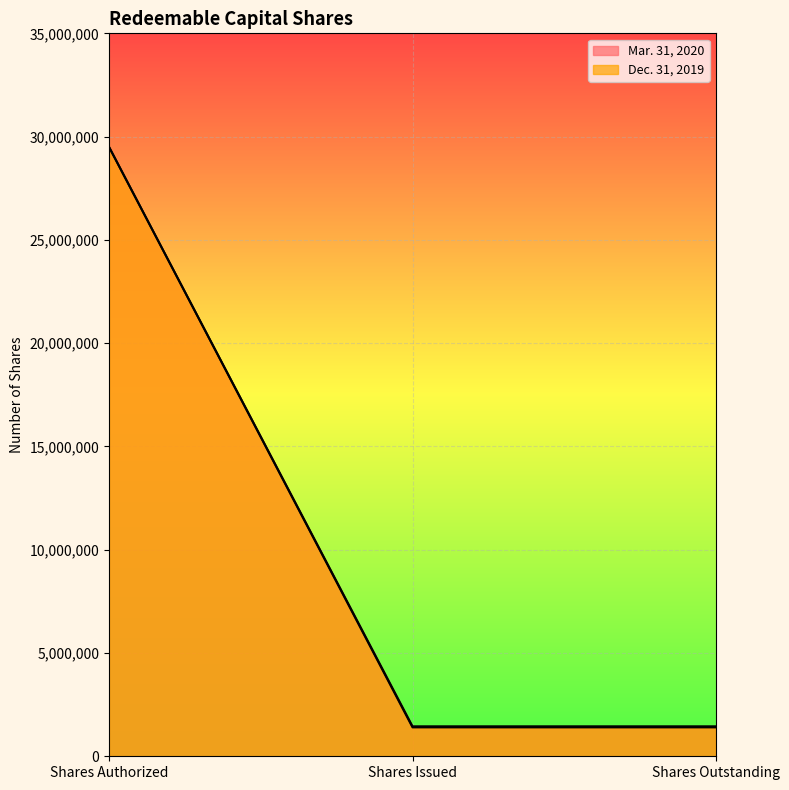

What are all the series names shown in the legend?

Mar. 31, 2020, Dec. 31, 2019